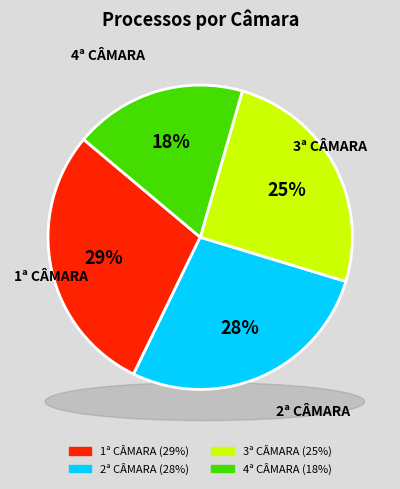

Count the number of slices in the pie.

4